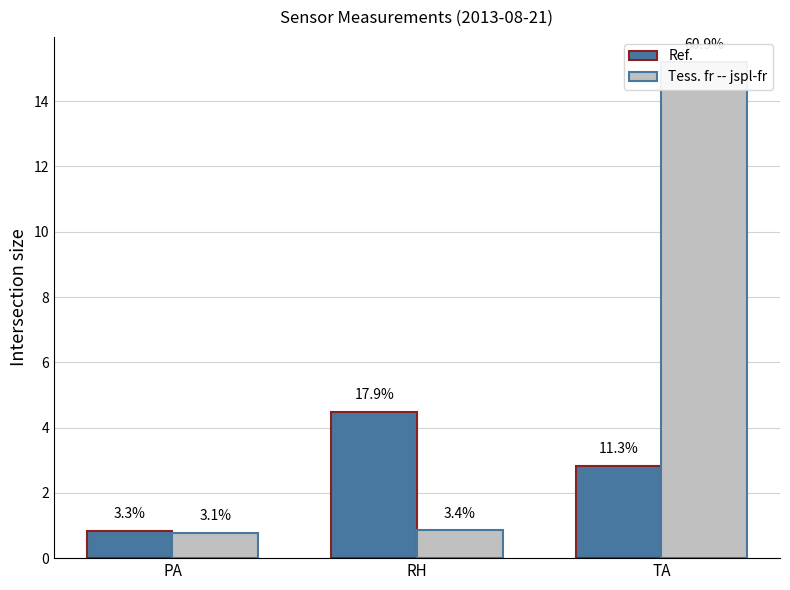

Reading left to right, transcribe all the data shown in this chart.

Ref.: 0.8	4.5	2.8
Tess. fr -- jspl-fr: 0.8	0.9	15.2